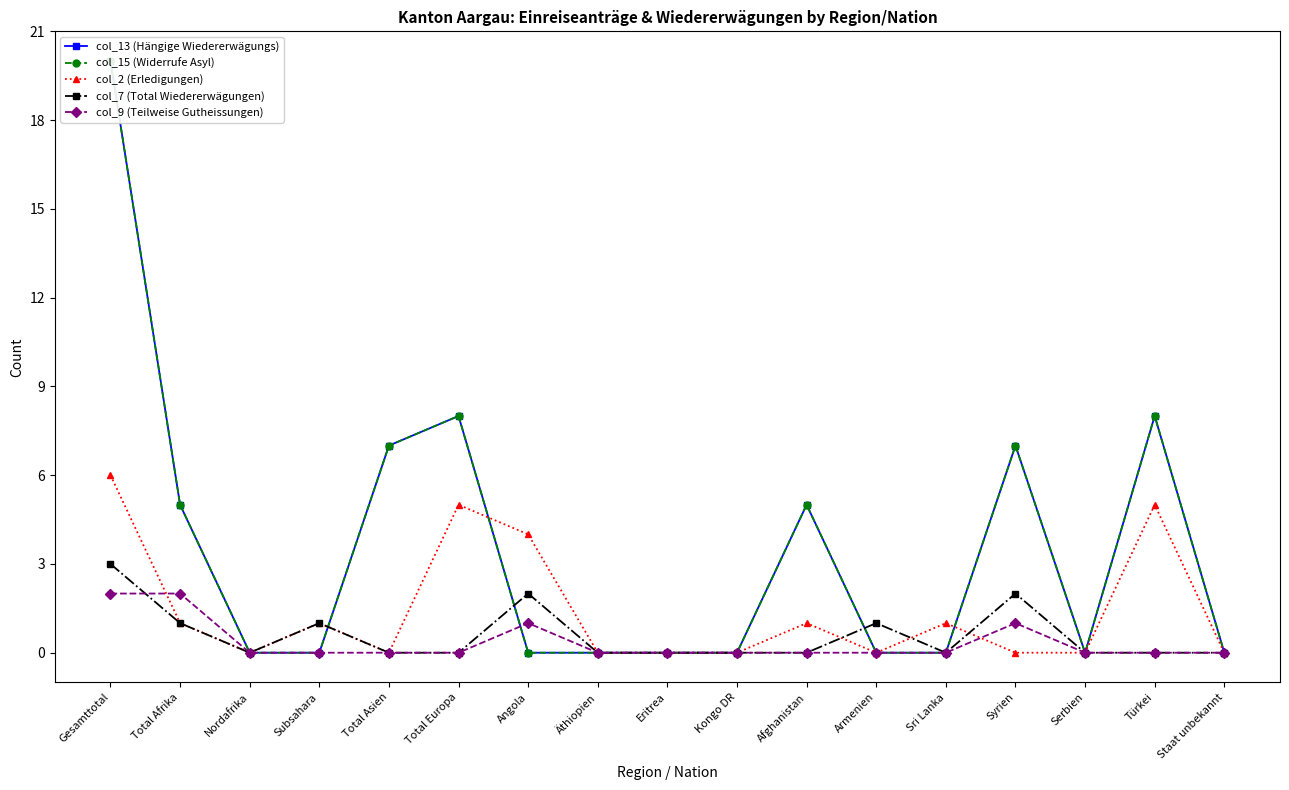

What is the value of the col_13 (Hängige Wiedererwägungs) point at the 6th from the left?

8